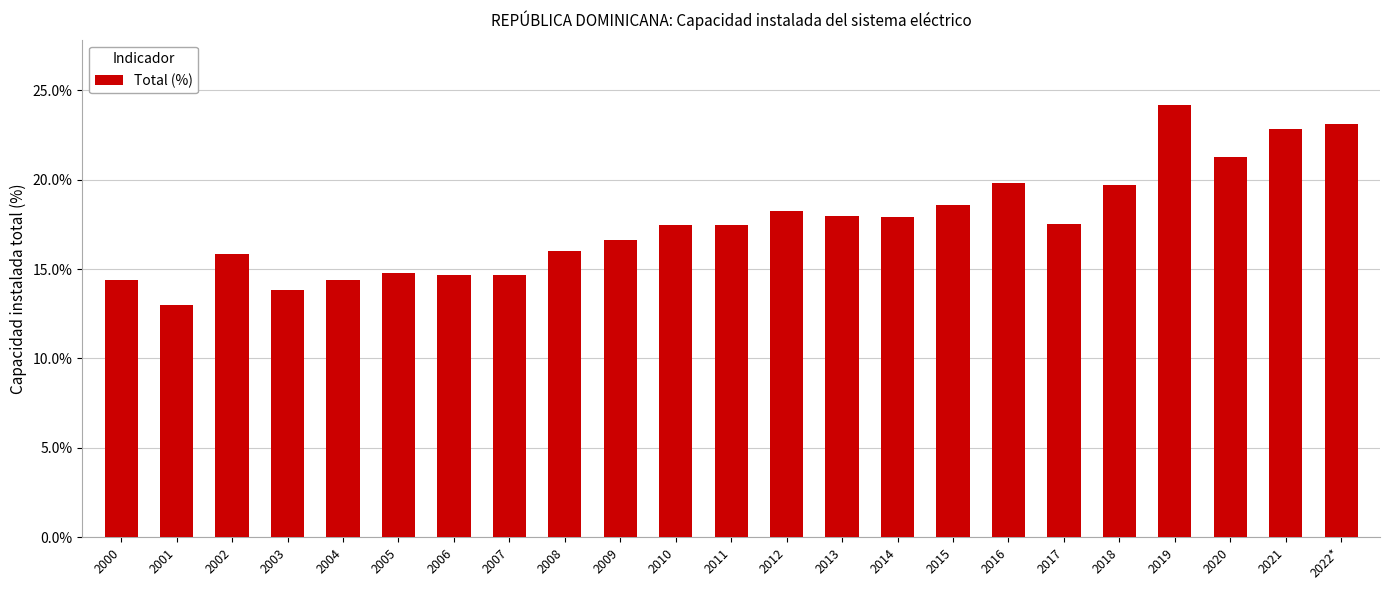

Does the chart contain any negative values?

No